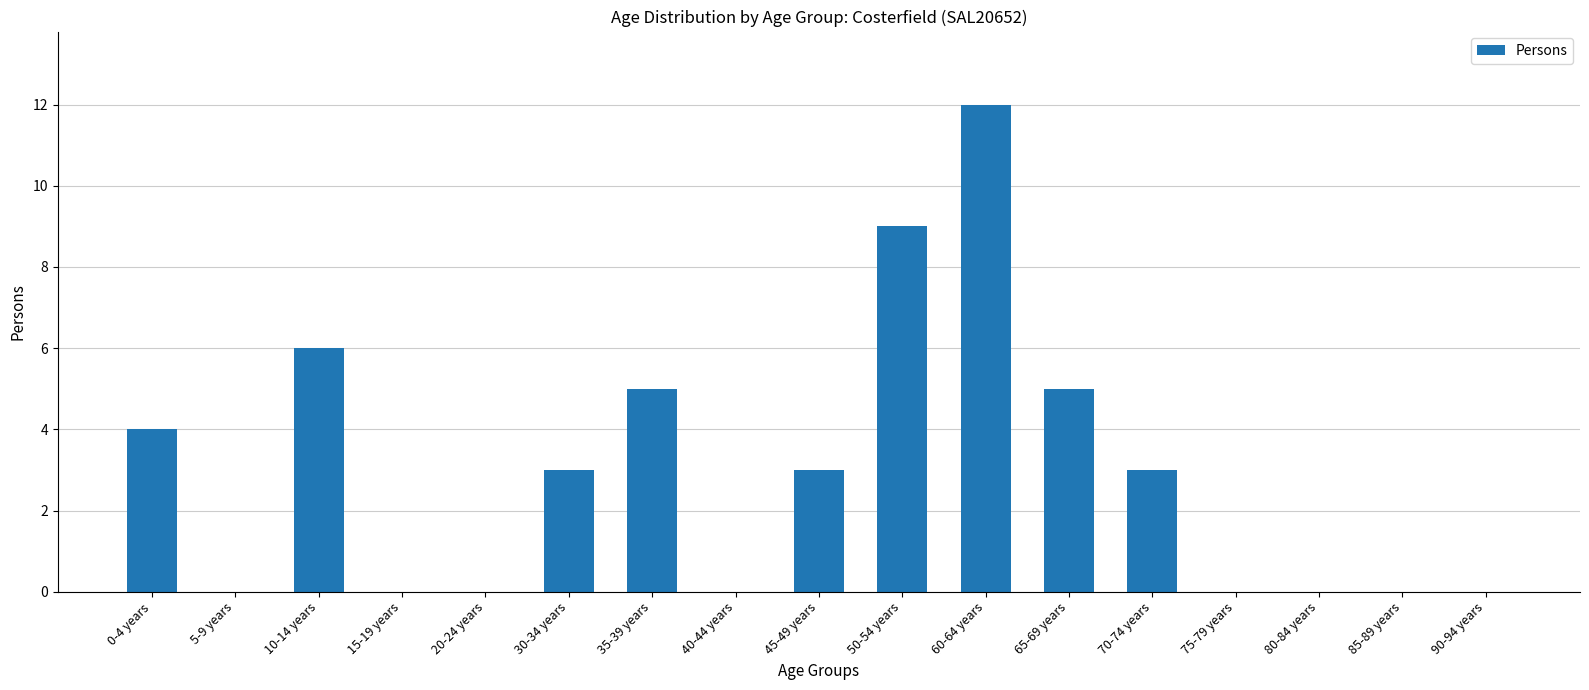

Reading left to right, list all the values displayed in this chart.

4	0	6	0	0	3	5	0	3	9	12	5	3	0	0	0	0